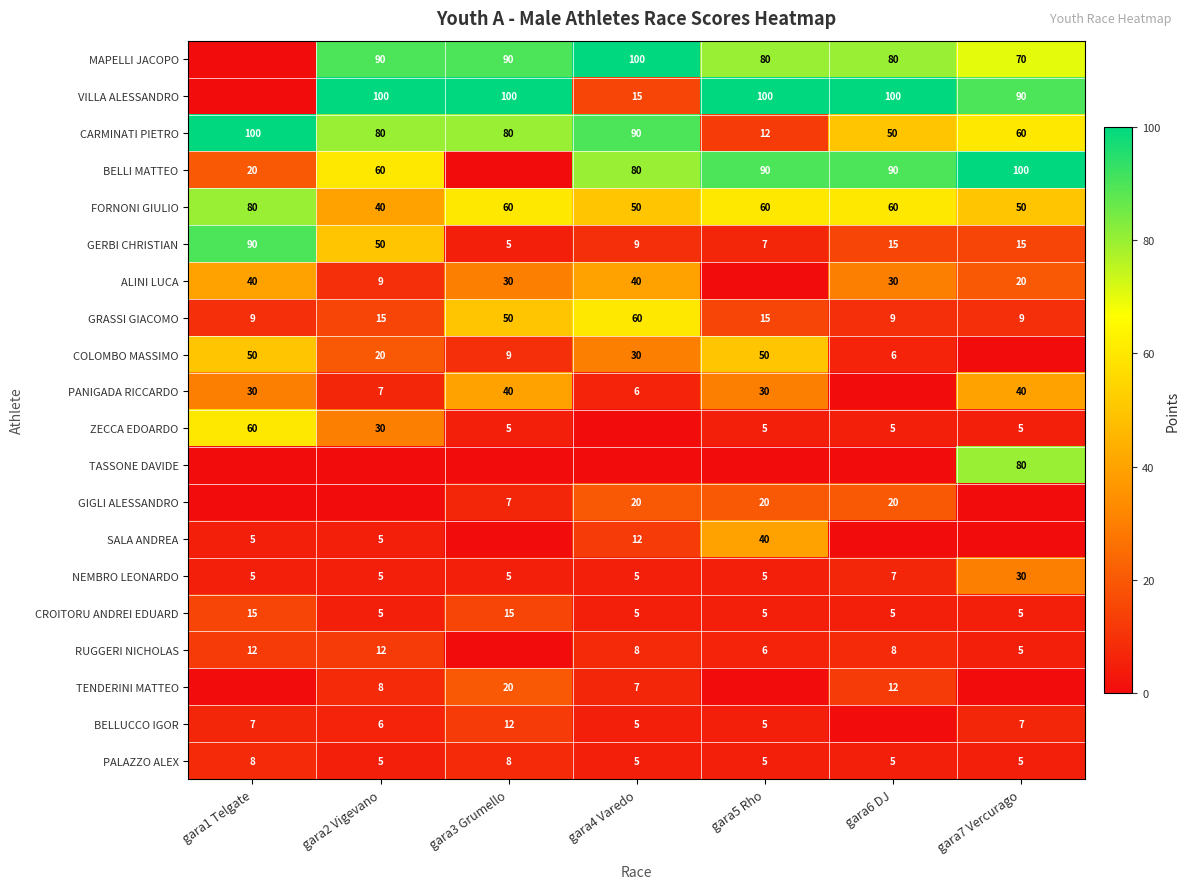

The value of GRASSI GIACOMO at gara3 Grumello is 50. True or false?

True